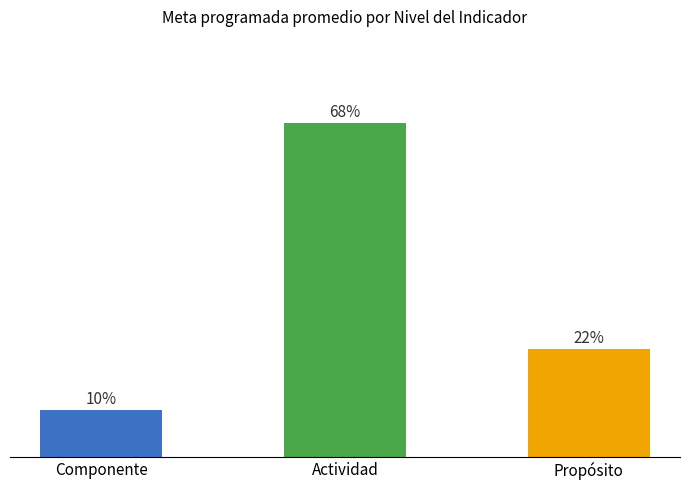

At which label is the value closest to 38?

Propósito